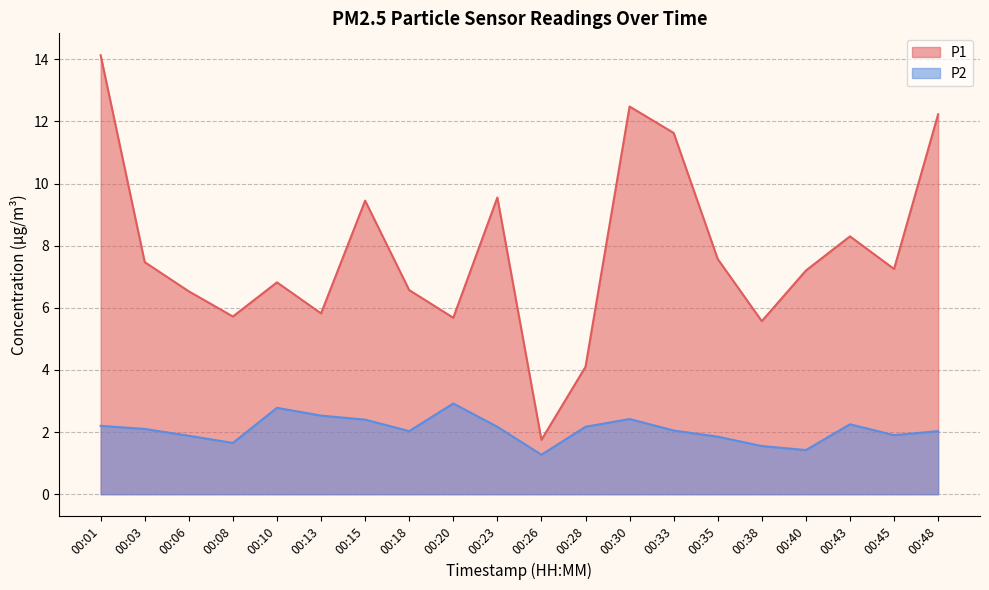

List the series in order of their overall mean, highest first.

P1, P2